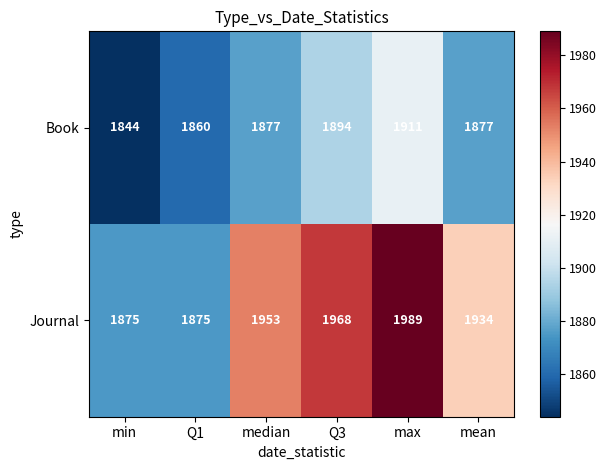

Which category has the highest value across all series?

max